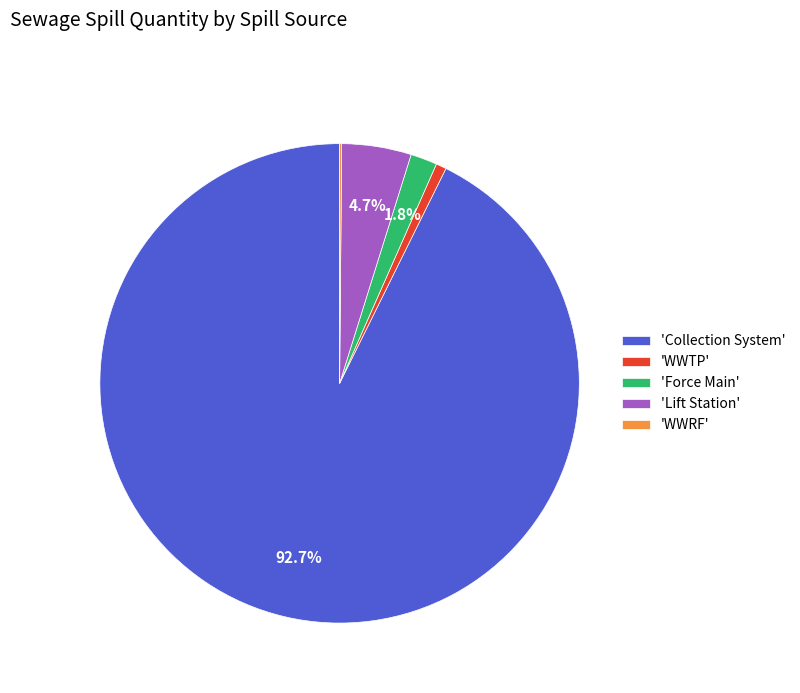

Is there any slice that represents more than half of the pie?

Yes